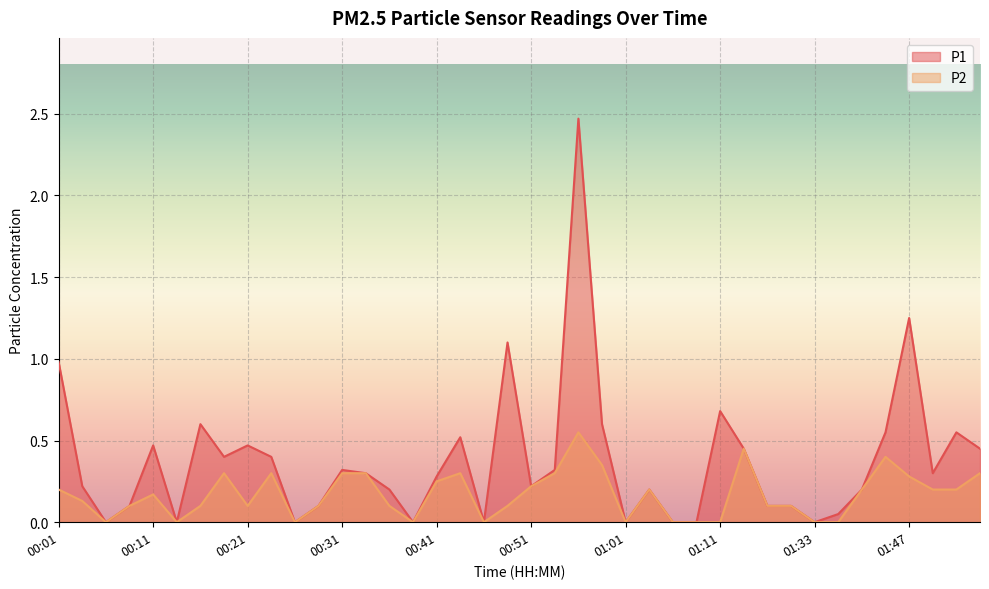

What is the label of the 37th point from the left?

01:47